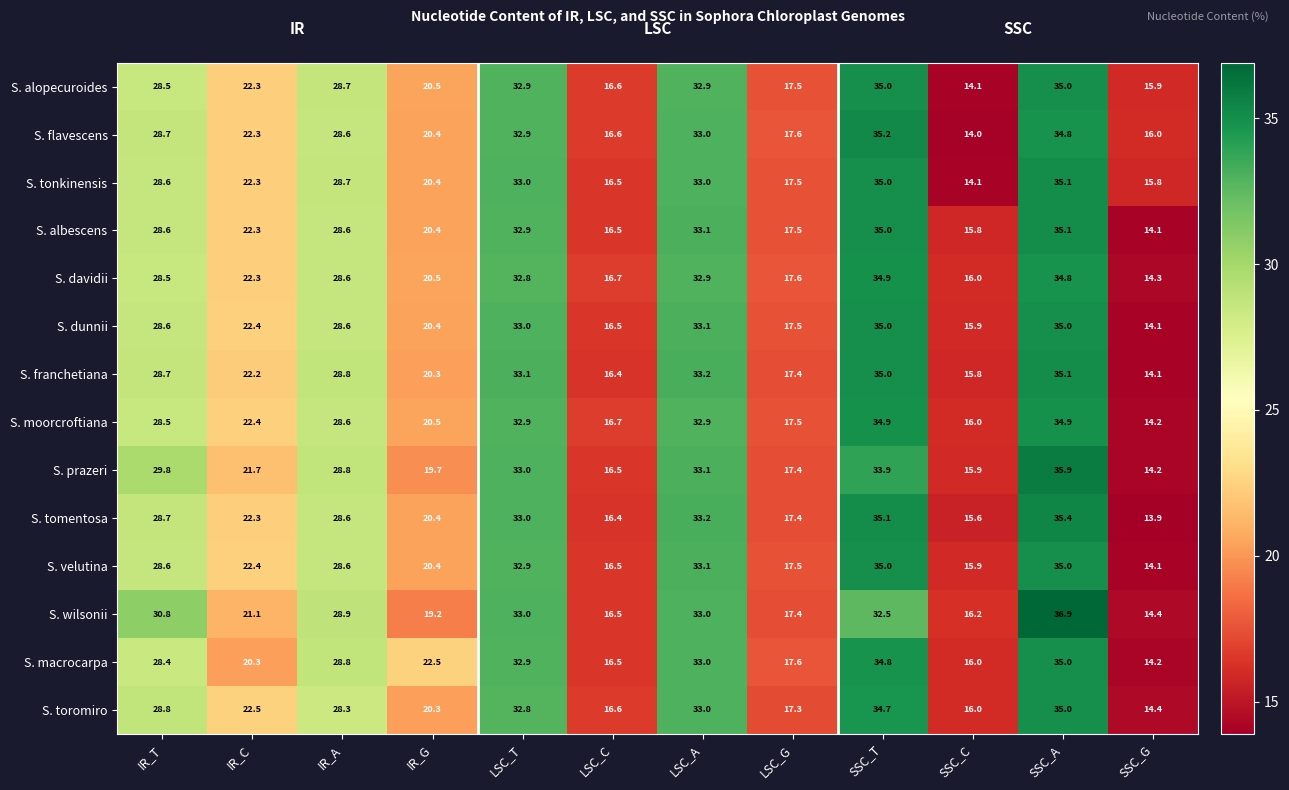

The S. prazeri series shows 15.1 at IR_T. True or false?

False